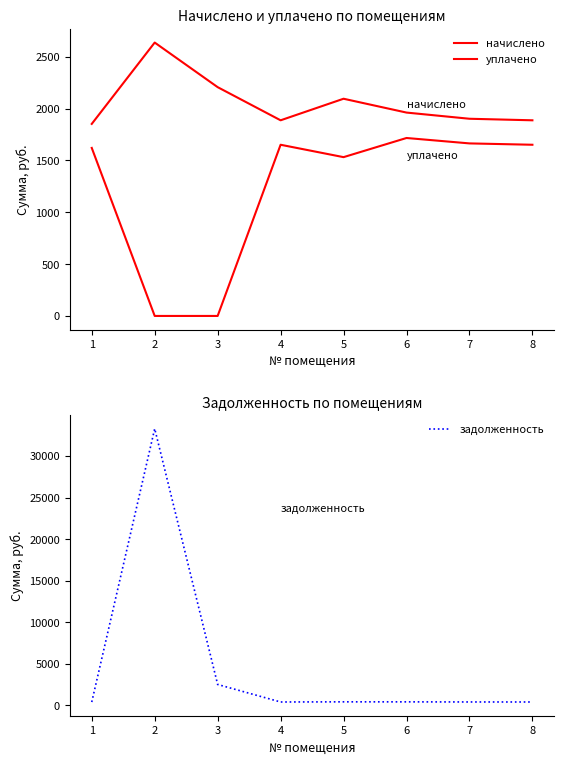

How many series are shown in this chart?

3